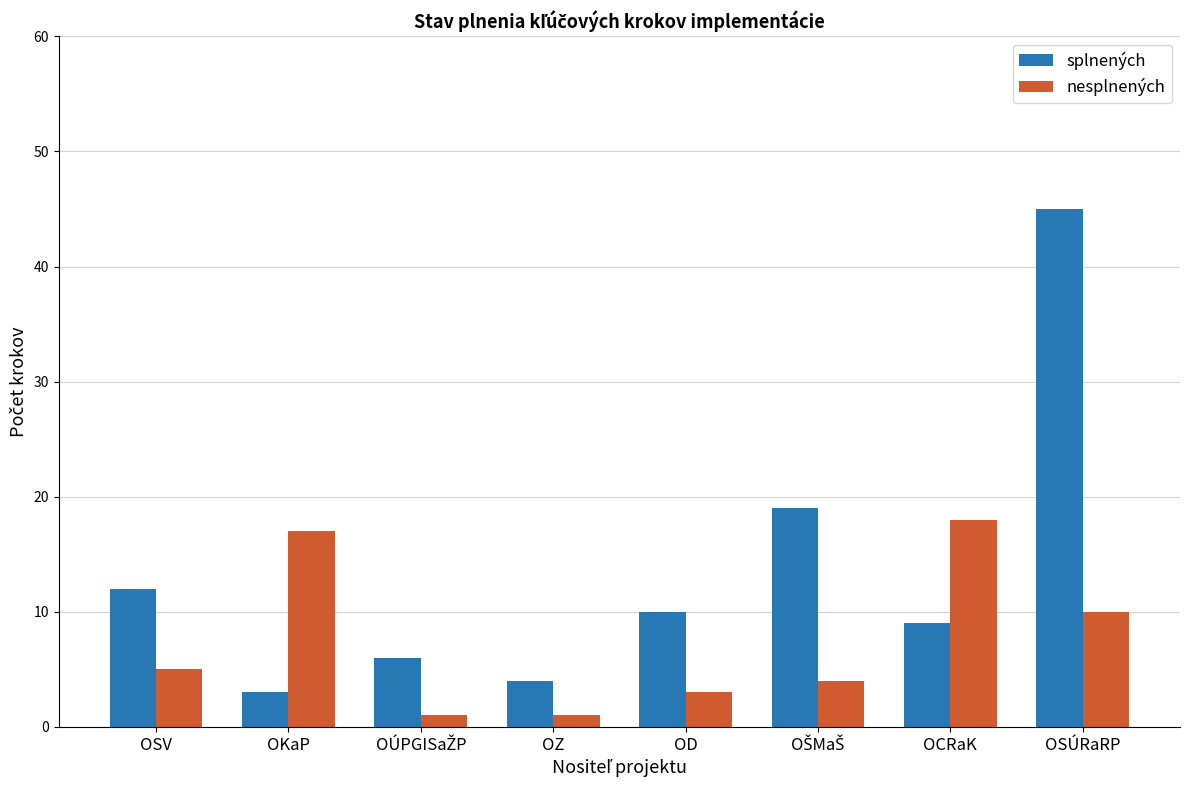

What is the value of the nesplnených bar at the 4th from the left?

1